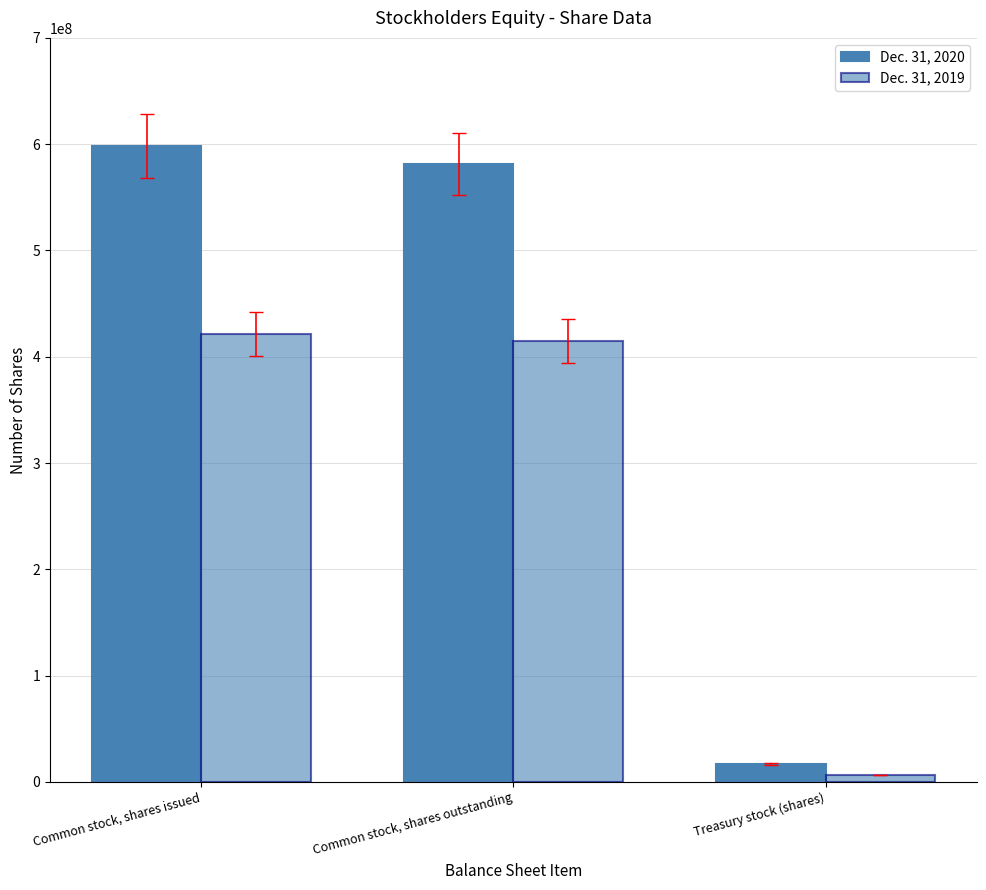

Rank the series by their maximum value, from highest to lowest.

Dec. 31, 2020, Dec. 31, 2019